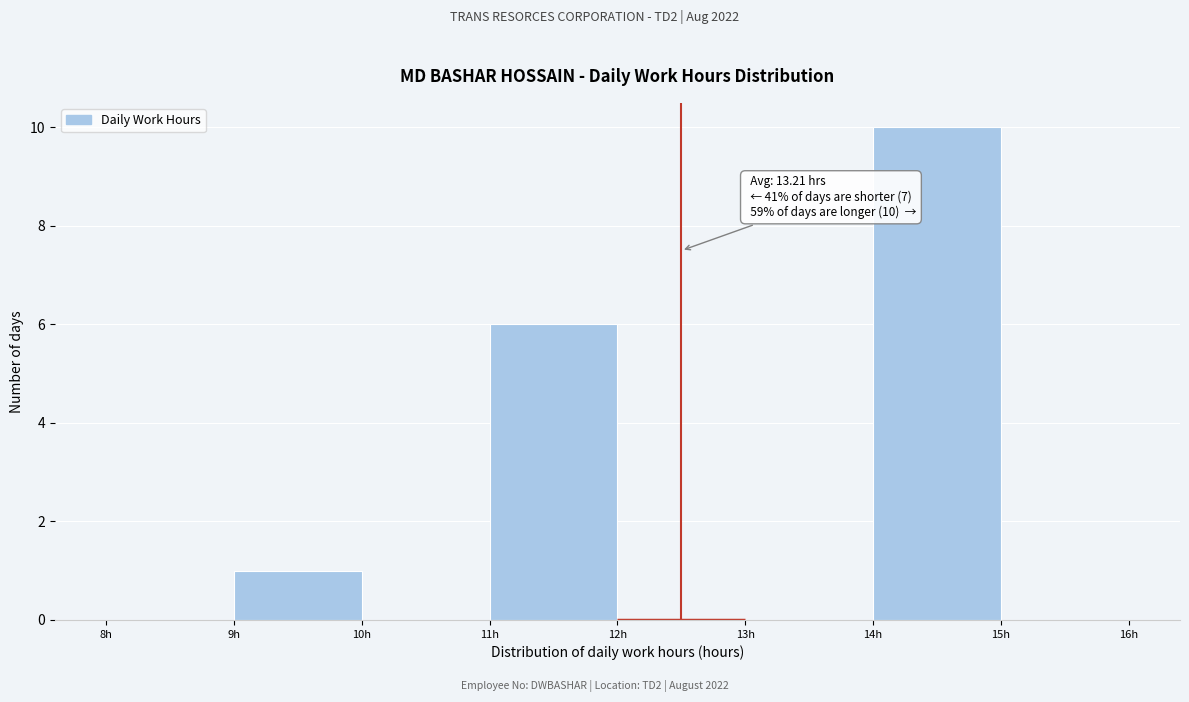

Over which range of the x-axis is the bar tallest?

14 to 15